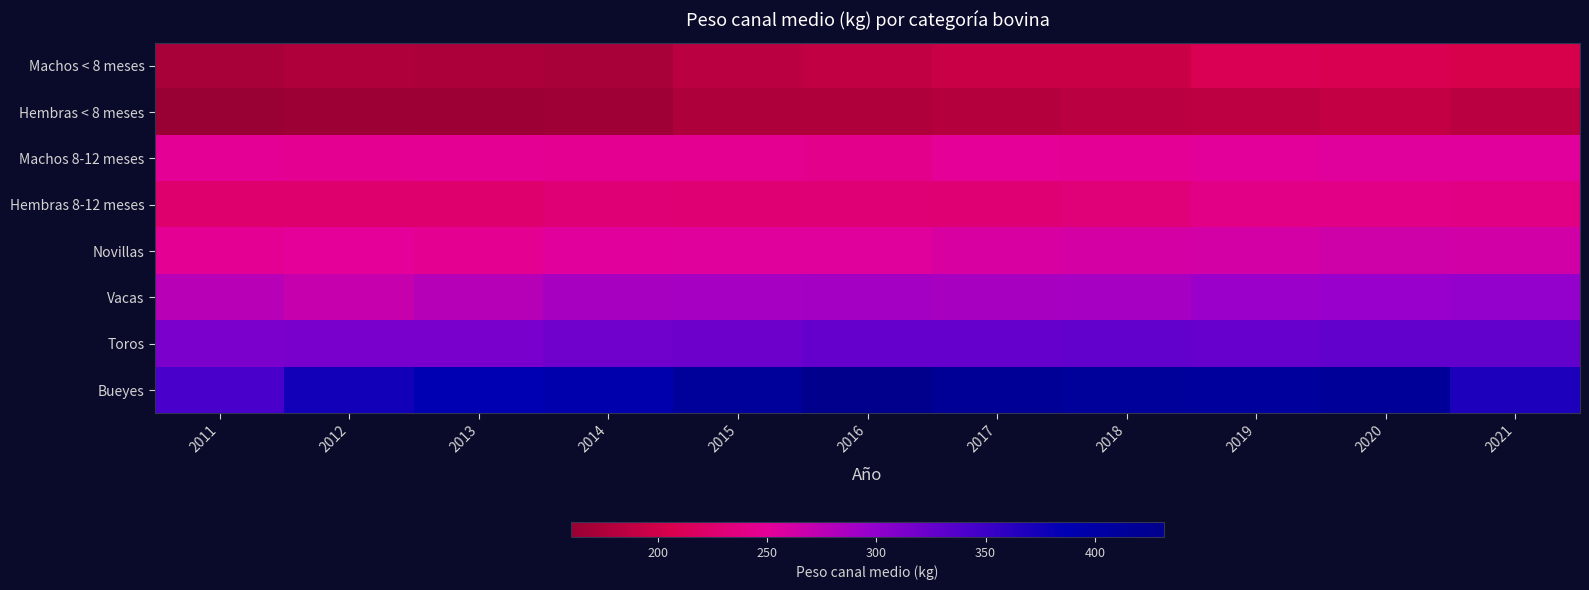

Rank the series at 2015 from lowest to highest value.

Hembras < 8 meses, Machos < 8 meses, Hembras 8-12 meses, Machos 8-12 meses, Novillas, Vacas, Toros, Bueyes